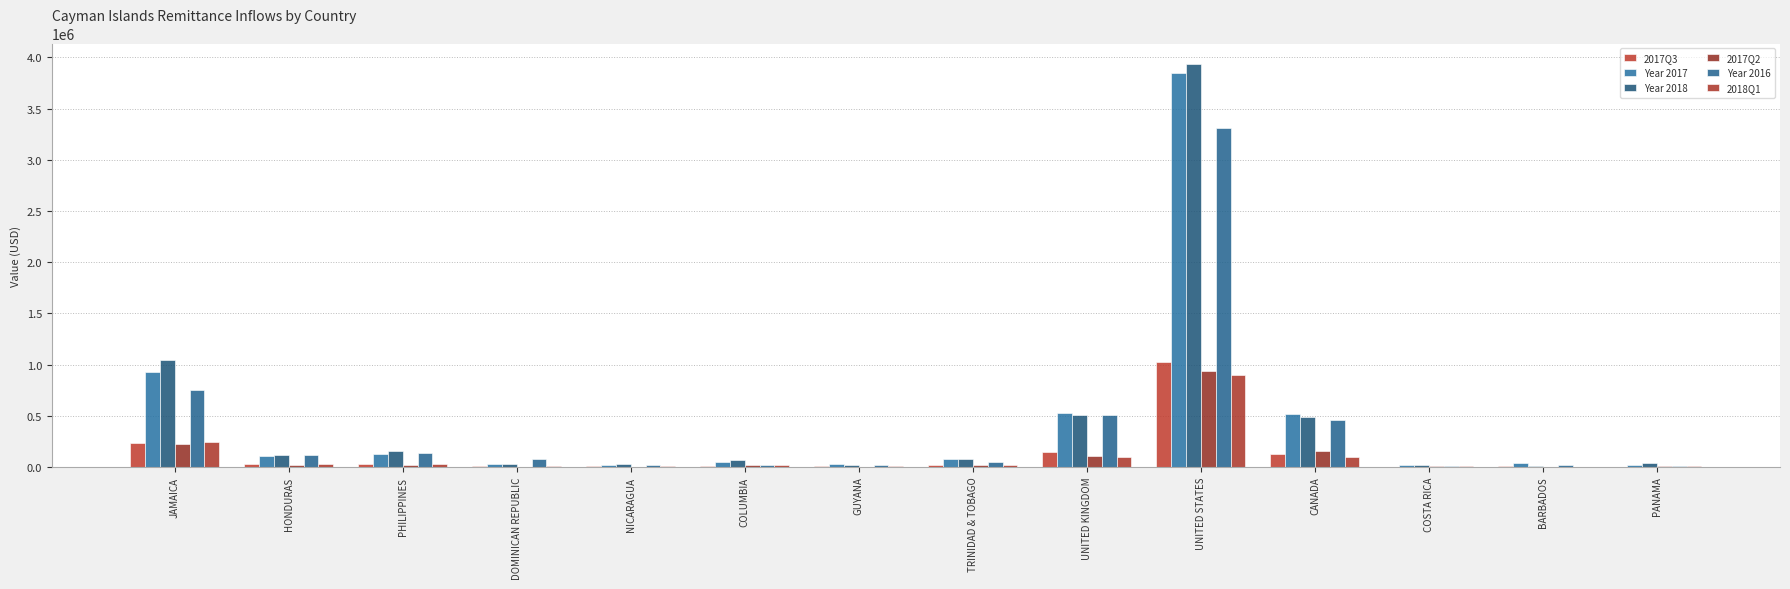

How many values in the 2017Q2 series exceed 20915?

7